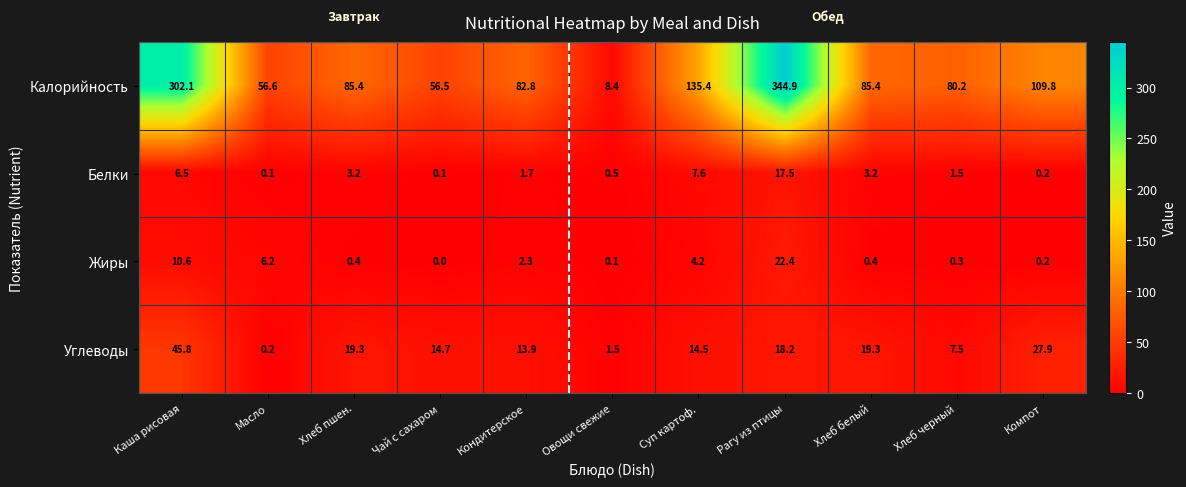

Which label corresponds to the largest value in the chart?

Рагу из птицы